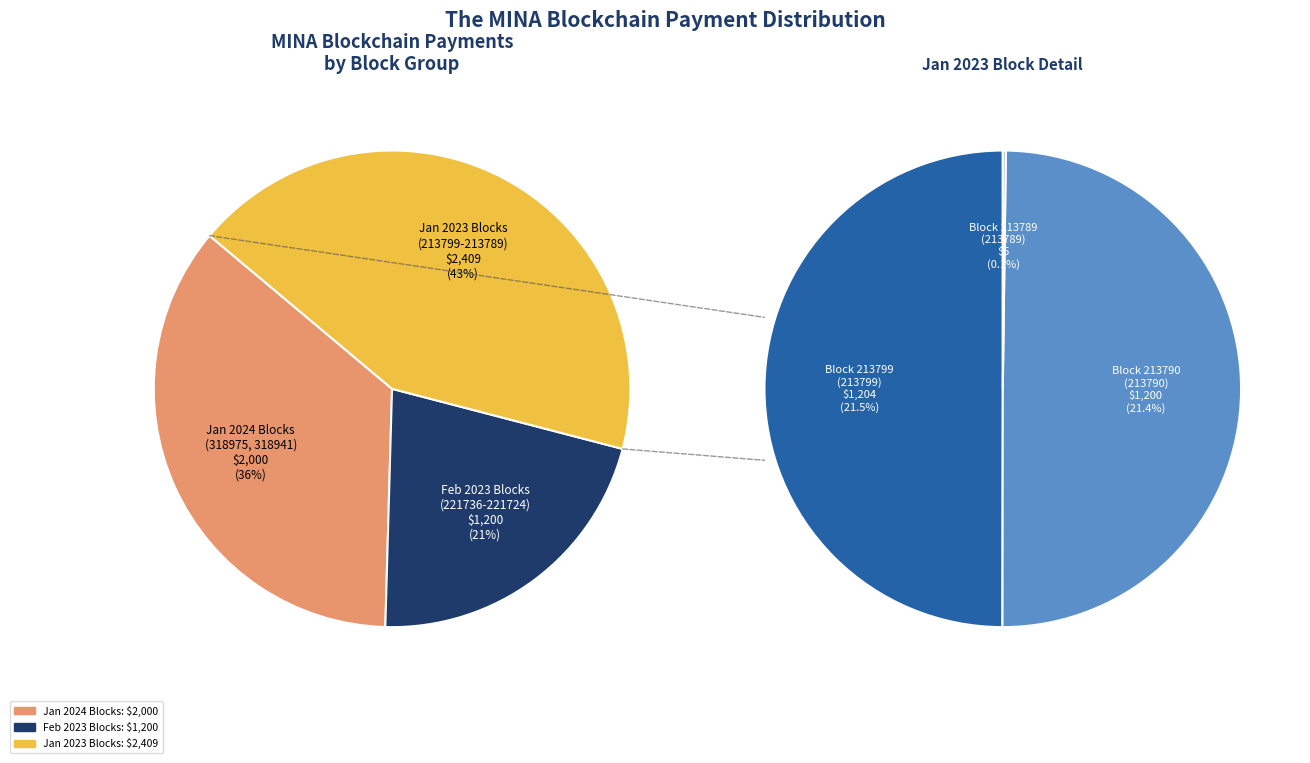

Which has a higher value, 318941 or 213799?

213799